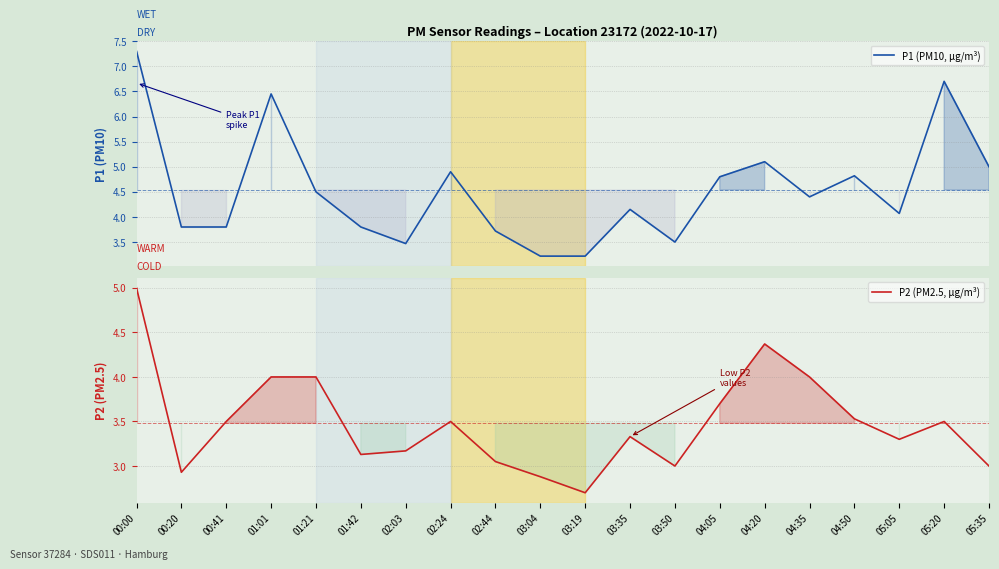

What is the value of the P1 (PM10, µg/m³) point at the 7th from the left?

3.5